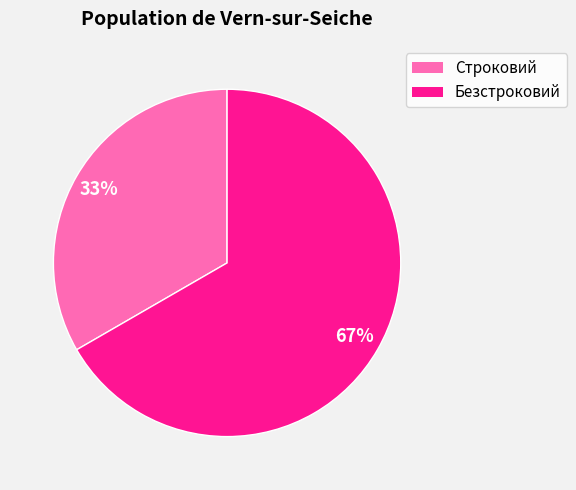

What is the ratio of the value at Строковий to the value at Безстроковий?

0.5